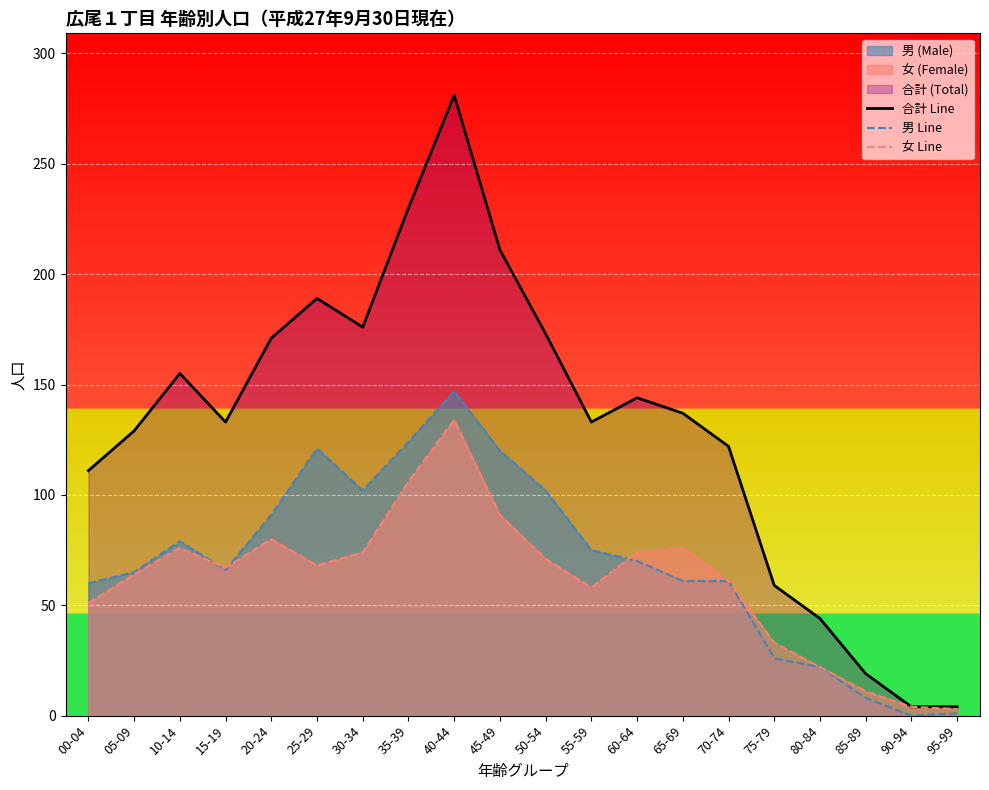

Which series has the largest total across all categories?

合計 Line